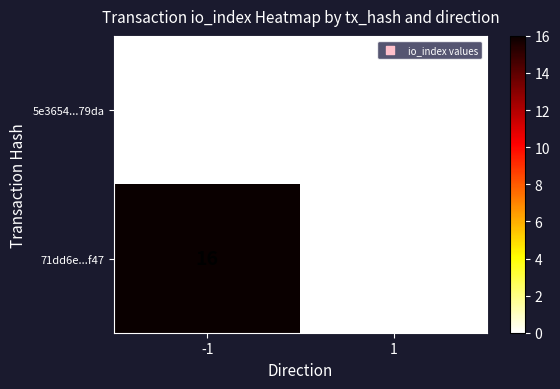

Which series has the widest spread of values?

71dd6e...f47